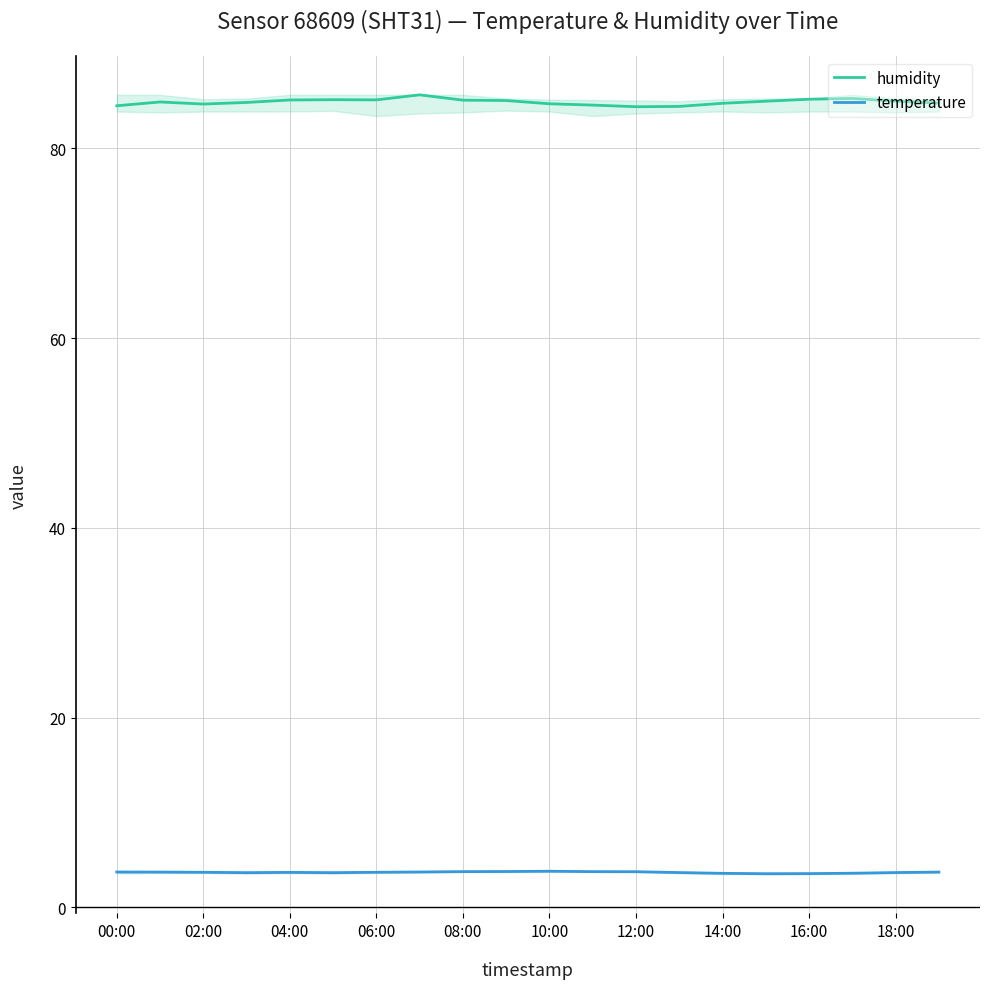

What is the value of the humidity point at the 12th from the left?

84.6